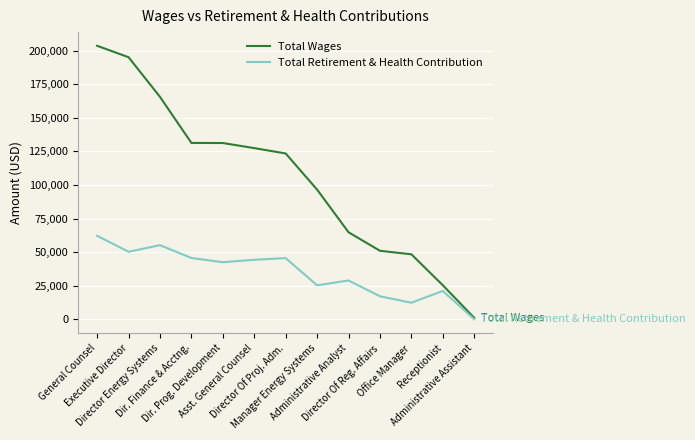

What is the sum of all Total Retirement & Health Contribution values?

450756